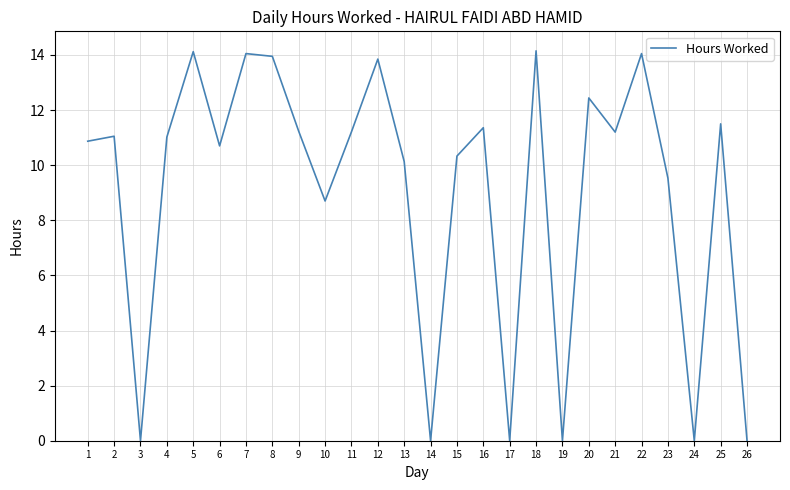

What is the difference between the maximum and minimum values?

14.2